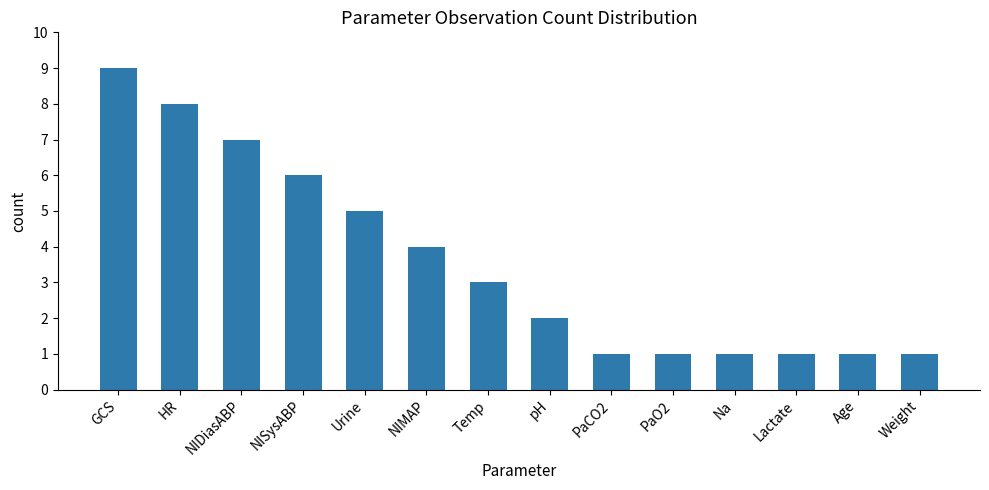

What is the difference between the maximum and minimum values?

8